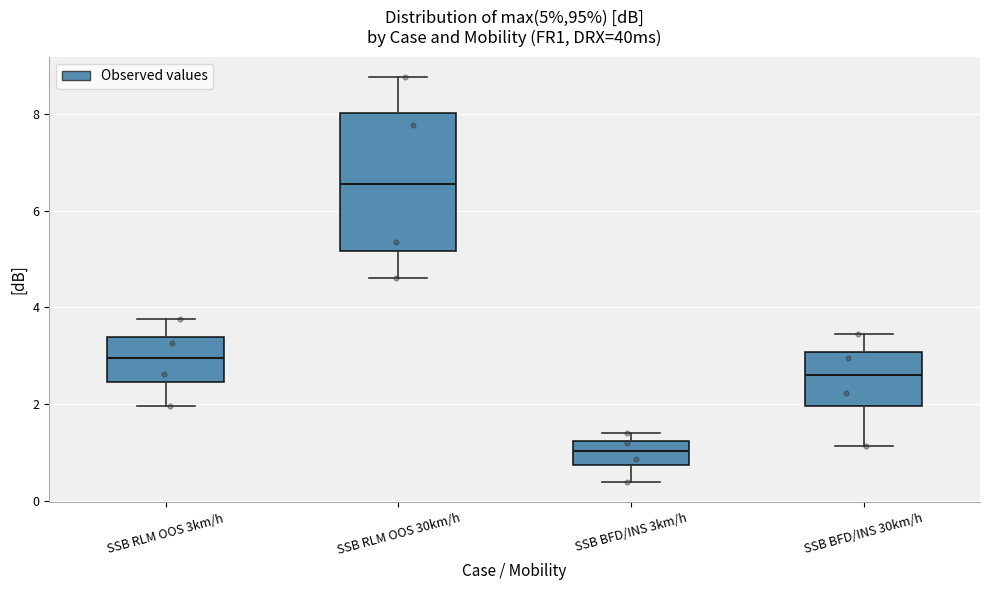

Which box has the lowest median line?

SSB BFD/INS 3km/h